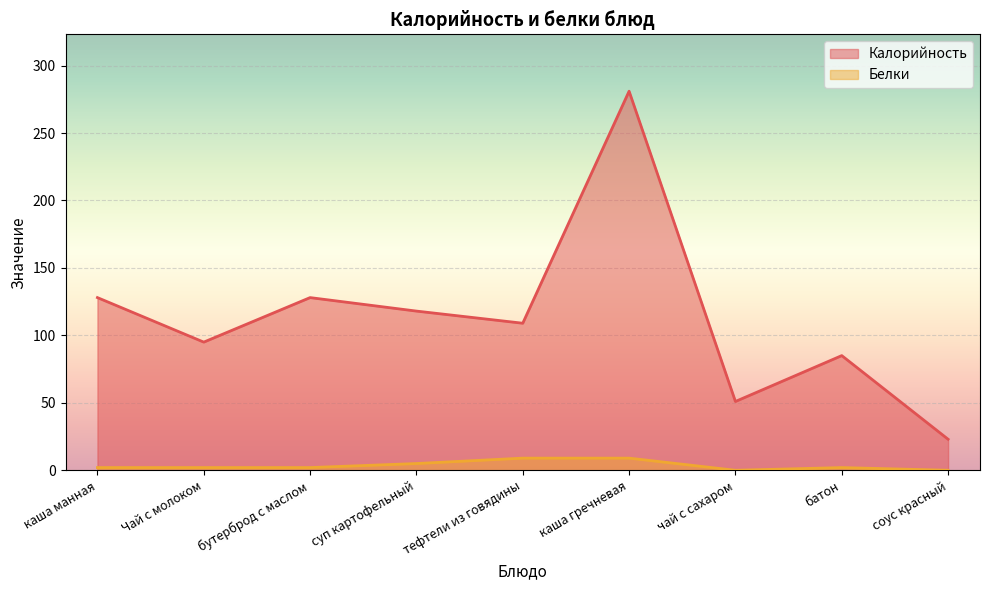

Which category has the lowest value in the Калорийность series?

соус красный